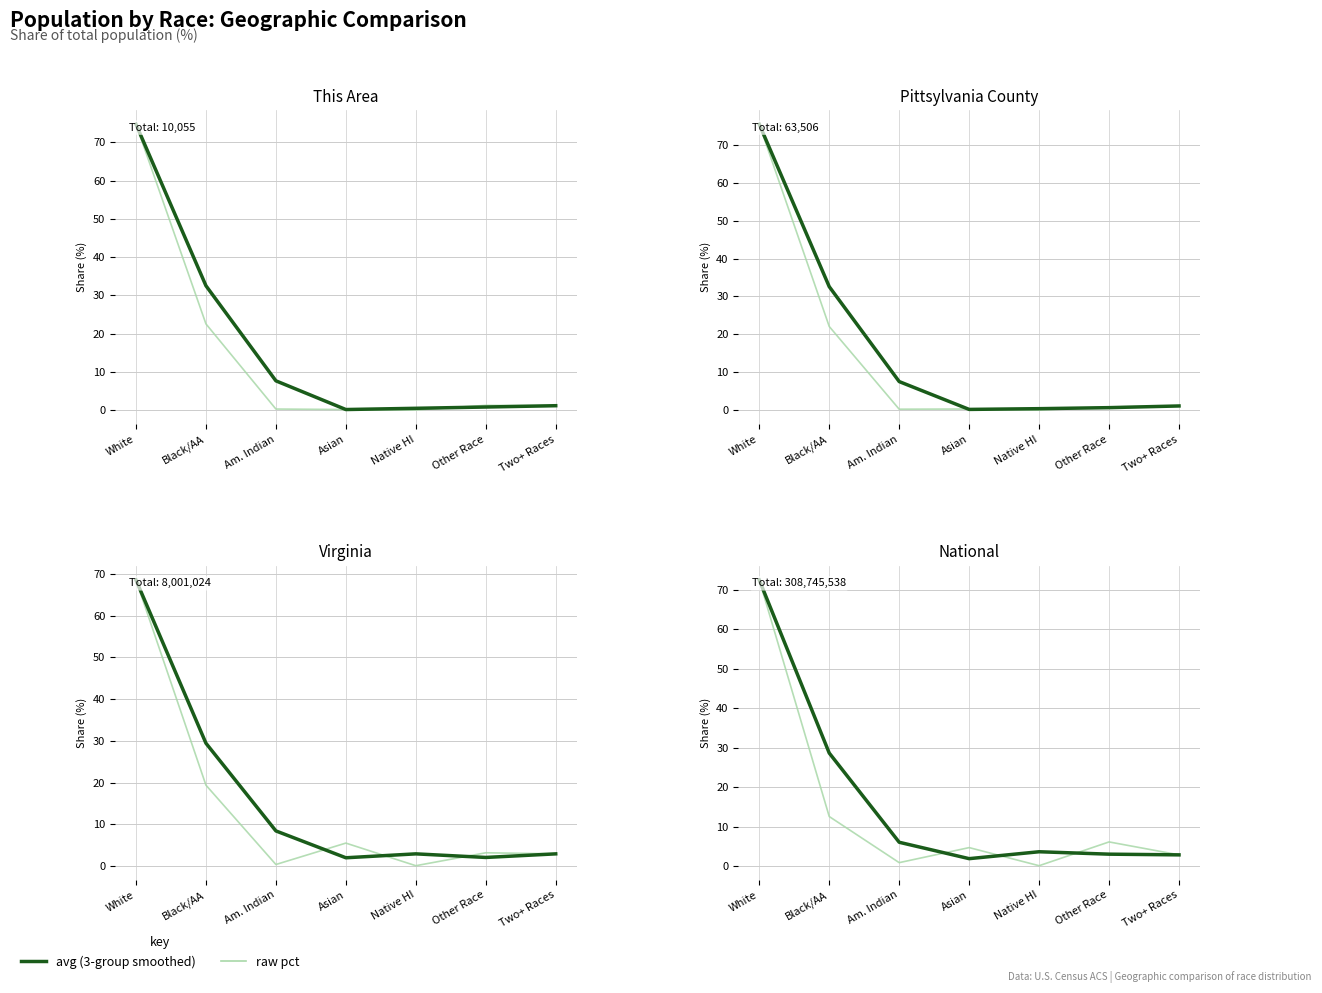

Where is the first local maximum for 7-pt avg?

Native HI